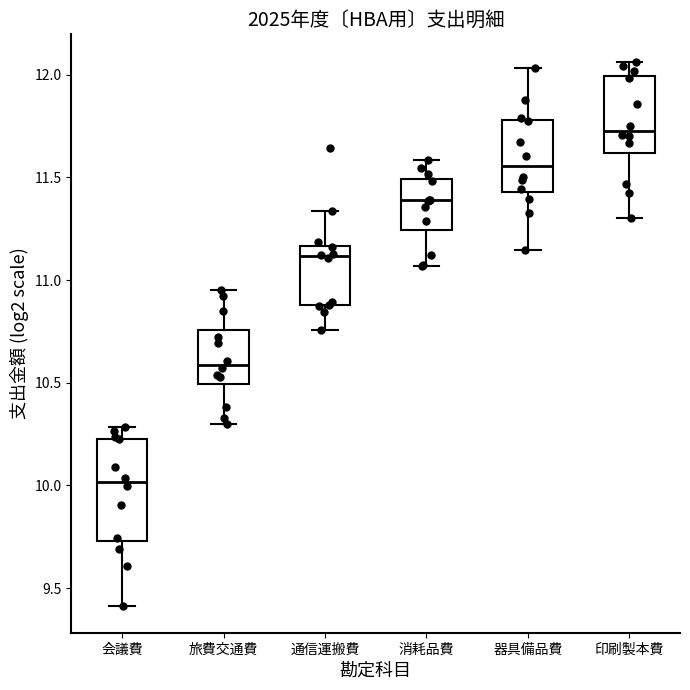

Which box is the tallest, from its lower edge to its upper edge?

会議費